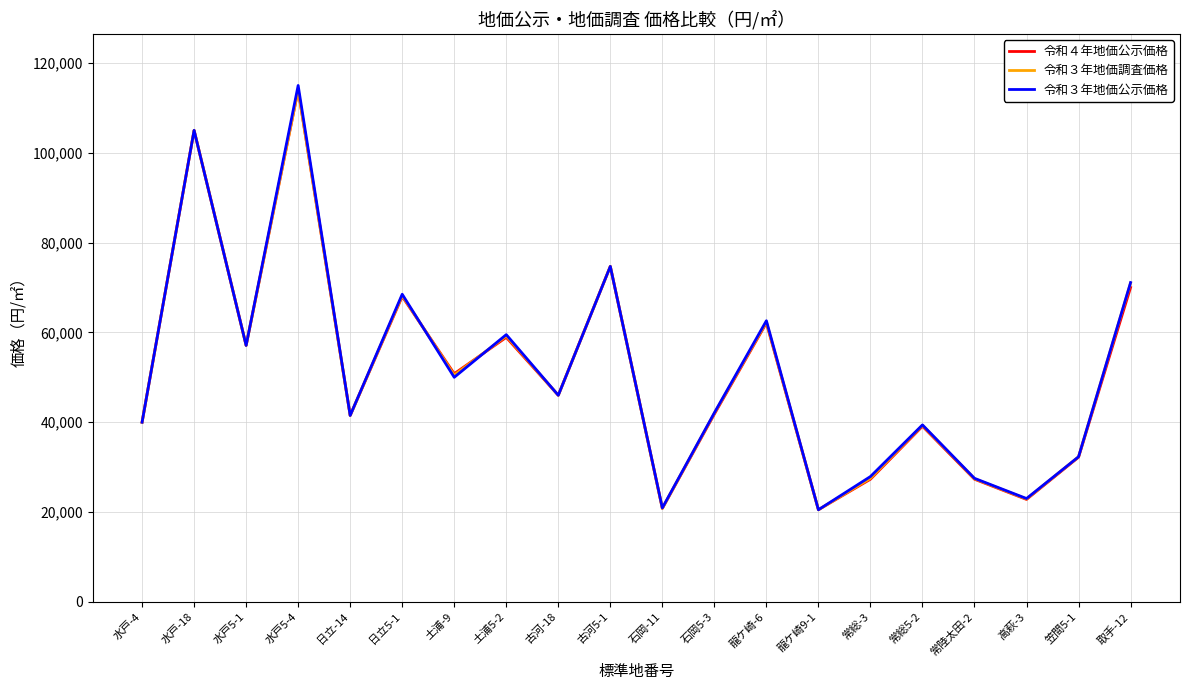

At how many categories does at least one series exceed 54039?

8